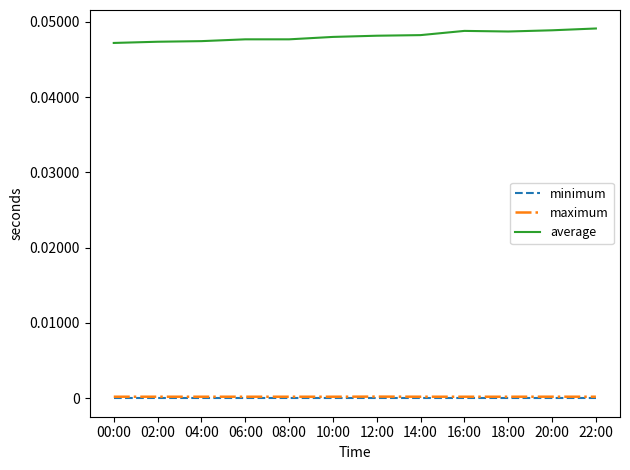

True or false: minimum and maximum cross at least once.

False